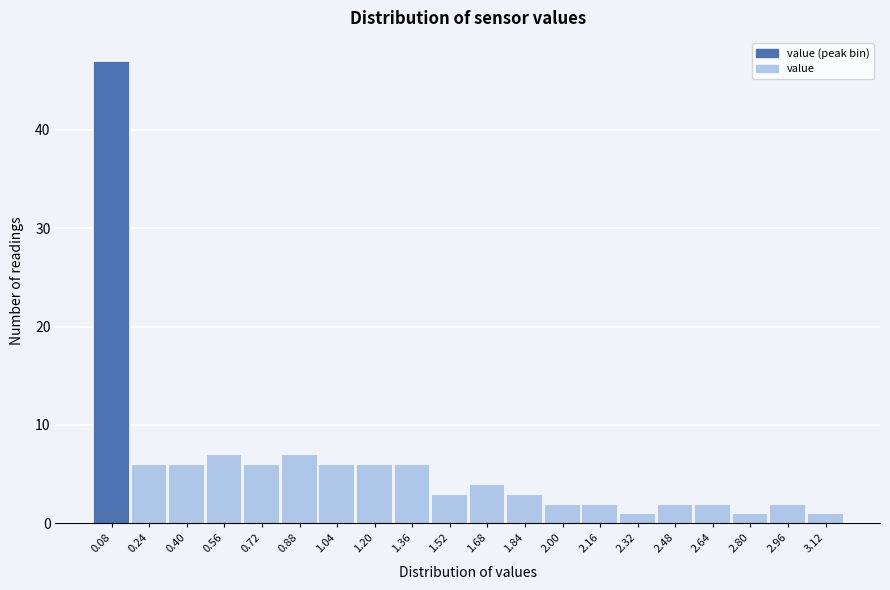

What is the height of the bar covering 1.12 to 1.28 on the x-axis? The values are not printed on the chart, so give them approximately, as read against the axis.

6